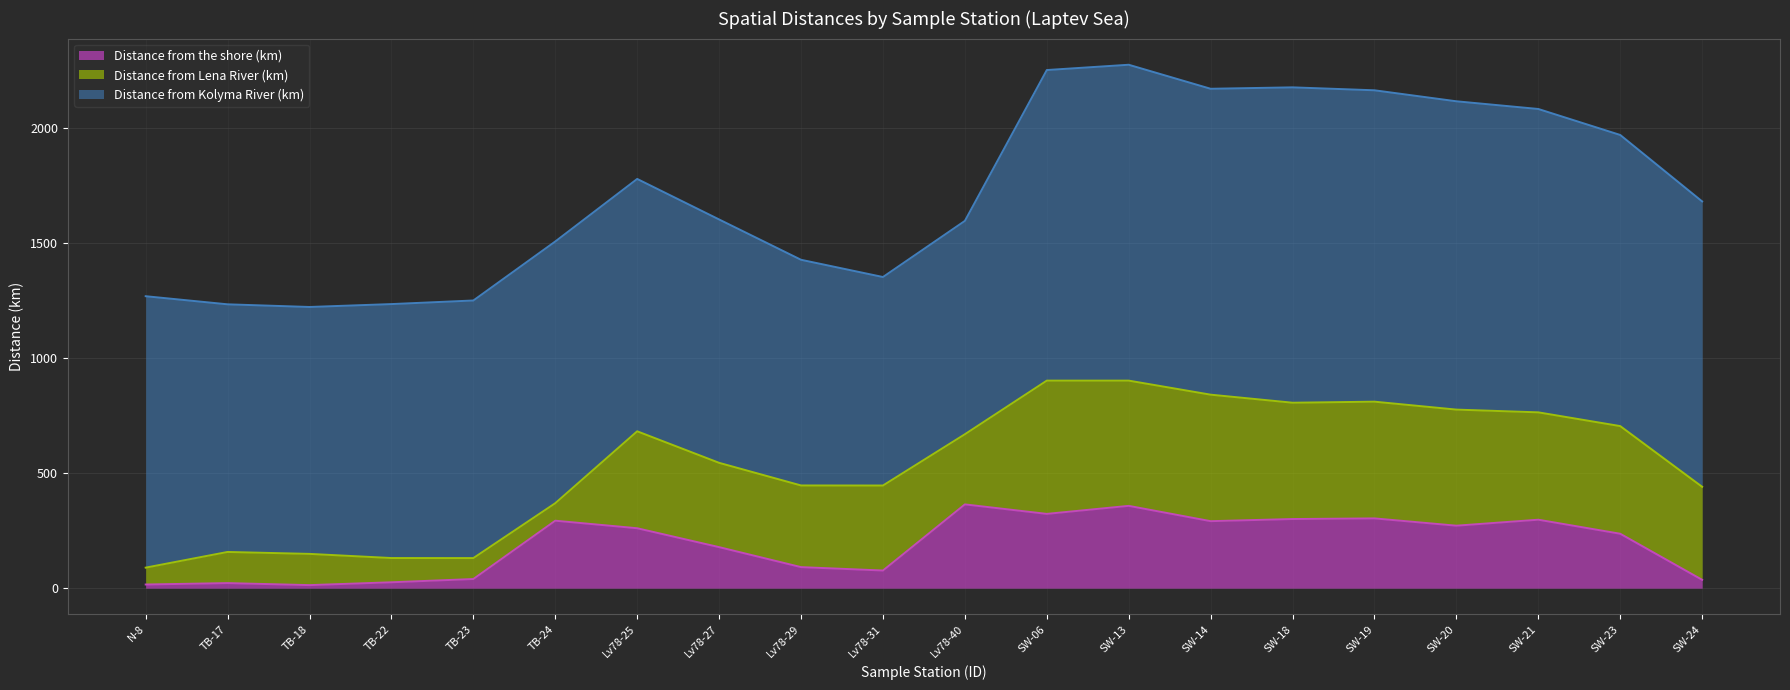

The Distance from the shore (km) series shows 357.4 at SW-13. True or false?

True